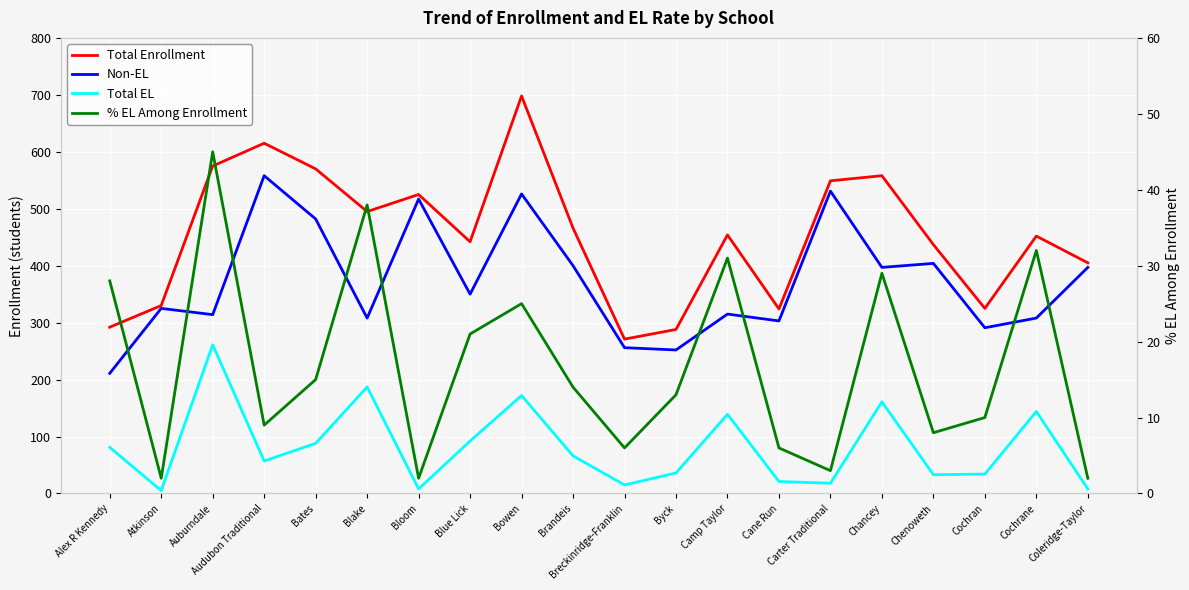

Rank the series at Camp Taylor from highest to lowest value.

Total Enrollment, Non-EL, Total EL, % EL Among Enrollment